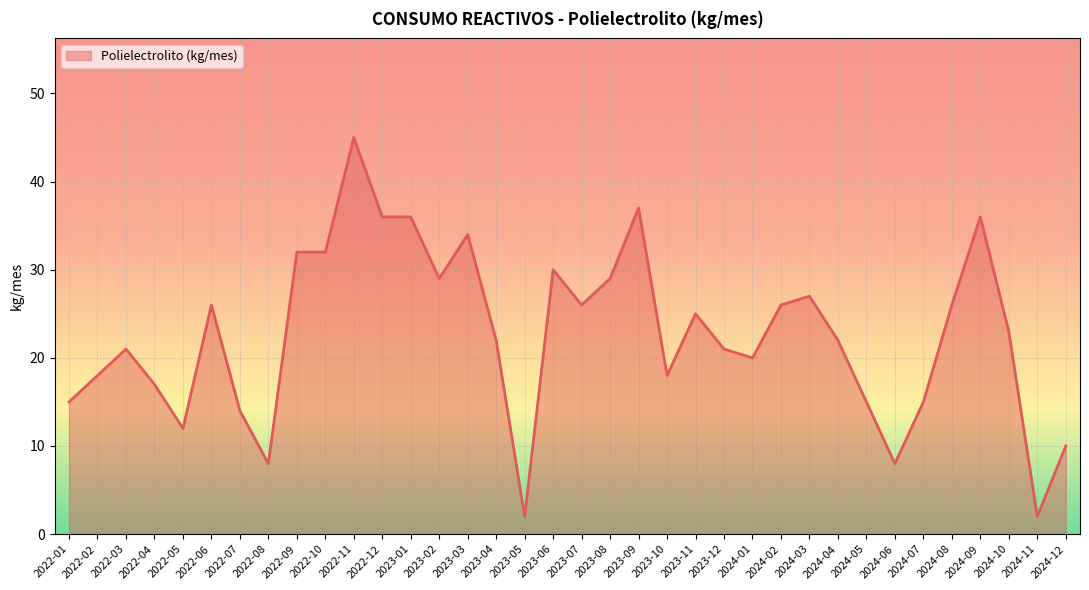

What position from the left is 2024-10?

34